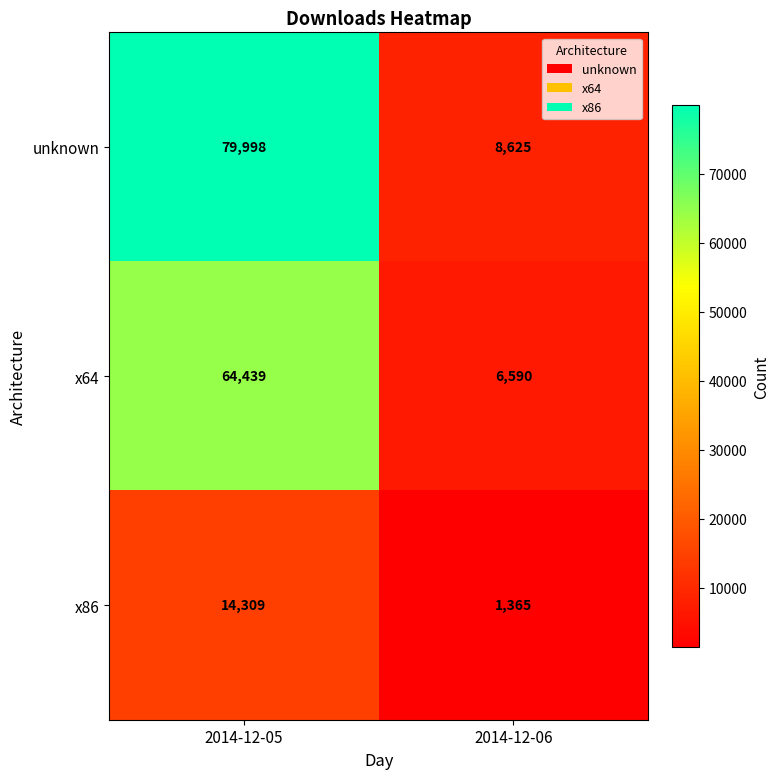

Which label corresponds to the smallest value in the chart?

2014-12-06